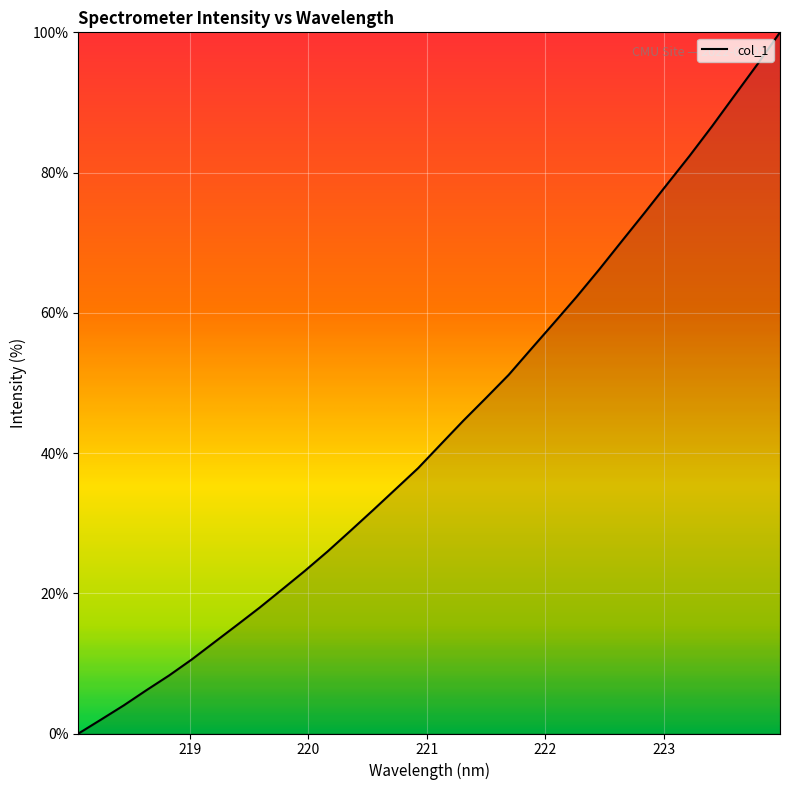

What is the greatest value displayed?

100.0